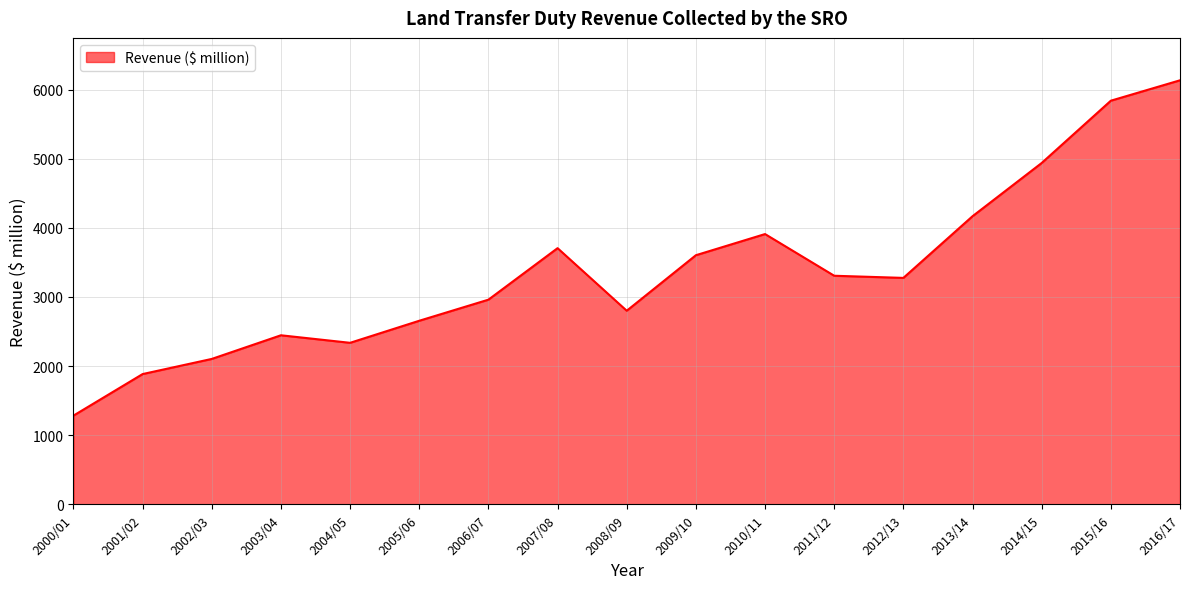

How many interior local peaks (higher than both neighbors) does the data have?

3